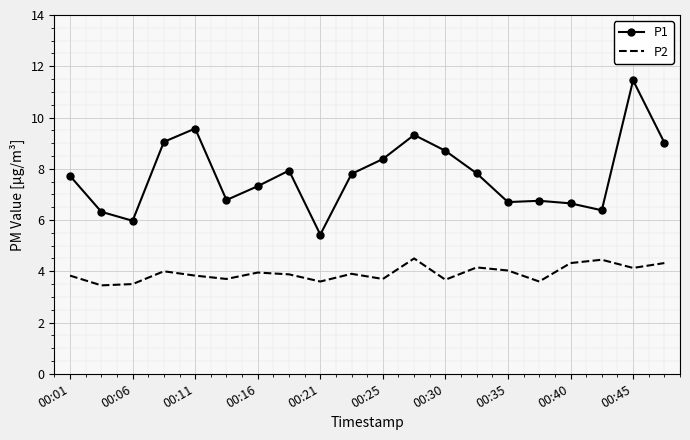

Rank the series by their maximum value, from lowest to highest.

P2, P1